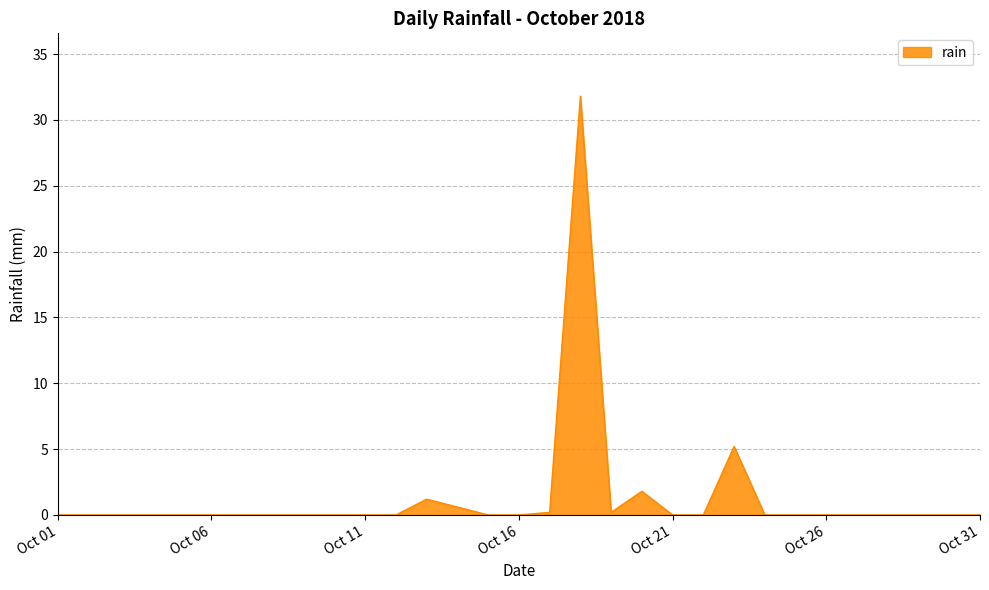

Does the chart have visible grid lines?

Yes